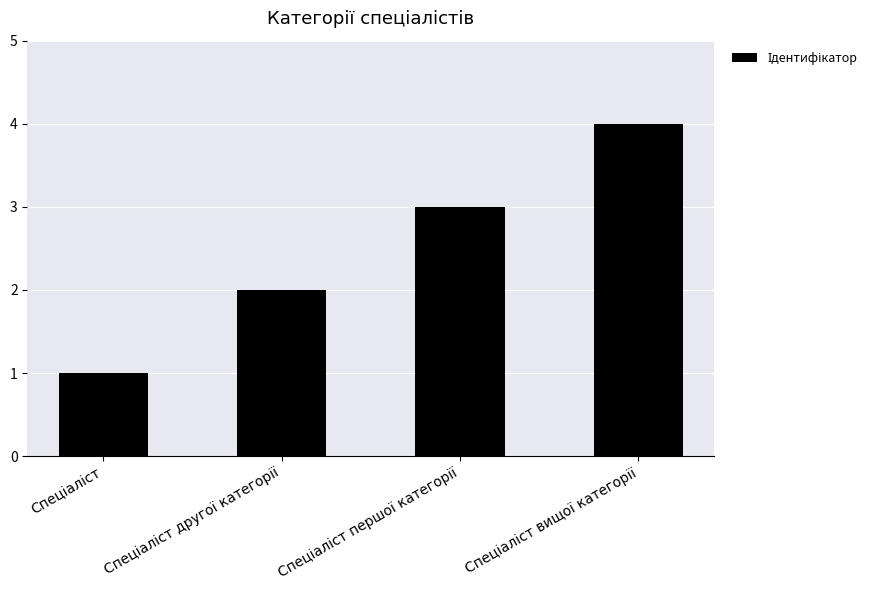

Count the values in the range 2 to 4.

3